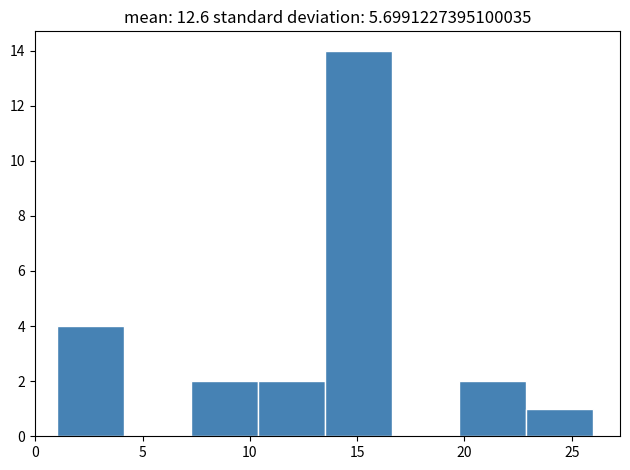

Reading left to right, list every bar in this chart as the range it spans on the x-axis followed by its height. Neither the bar edges nor the heights are printed on the chart, so give them approximately, as read against the axes.

1.0 to 4.0: 4
4.0 to 7.5: 0
7.5 to 10.5: 2
10.5 to 13.5: 2
13.5 to 16.5: 14
16.5 to 20.0: 0
20.0 to 23.0: 2
23.0 to 26.0: 1